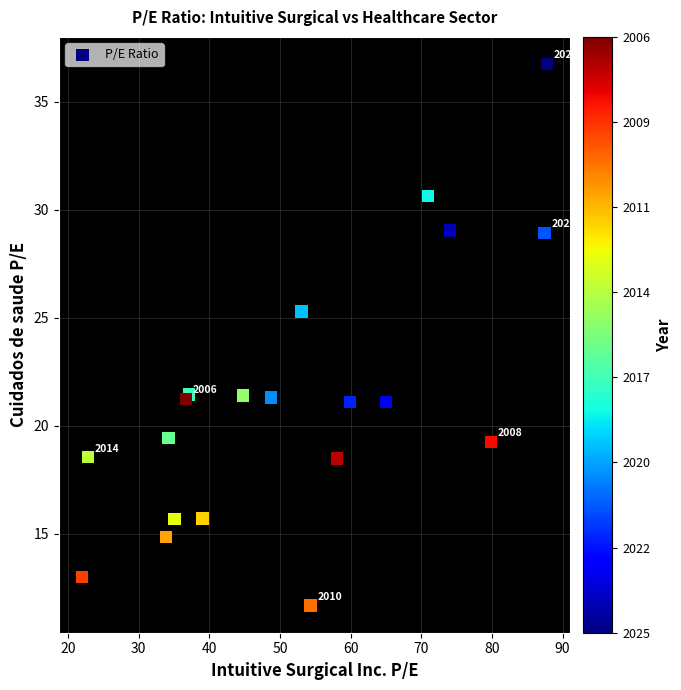

What Y value in the scatter plot is closest to 24?

25.3